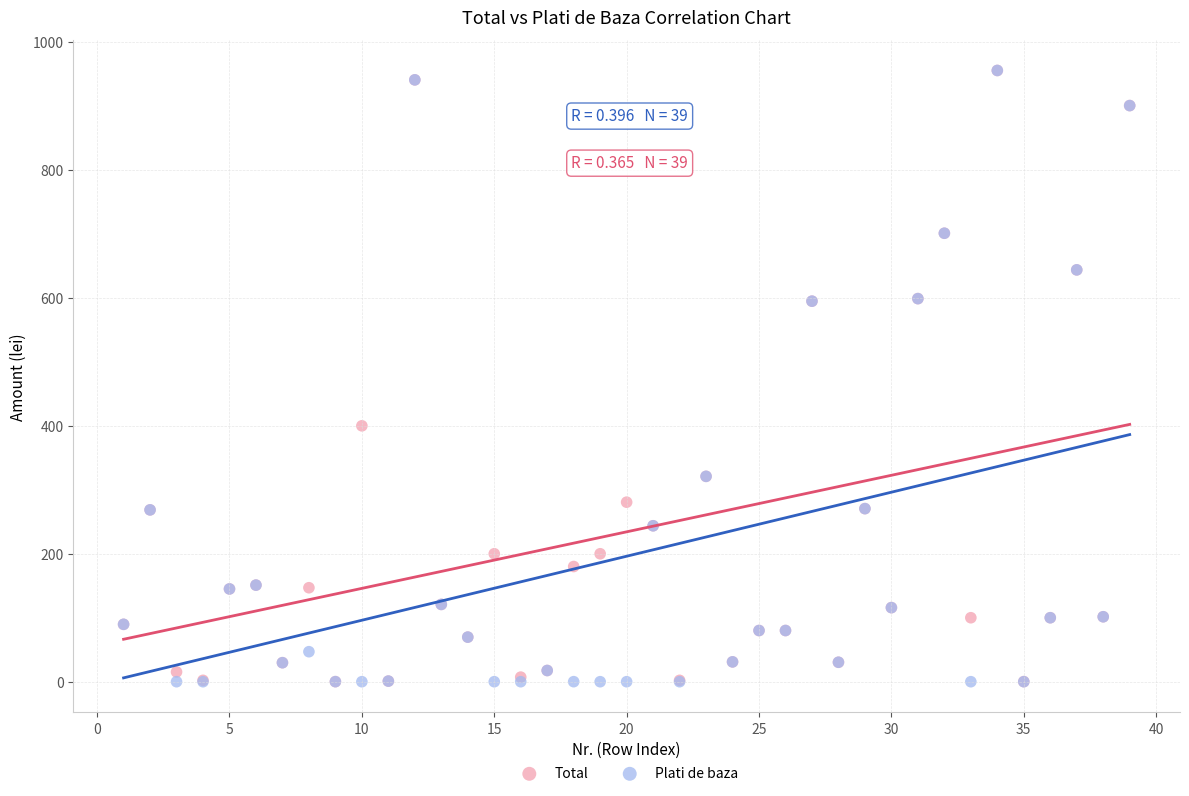

Across all series, what Y value is closest to 477?

400.0